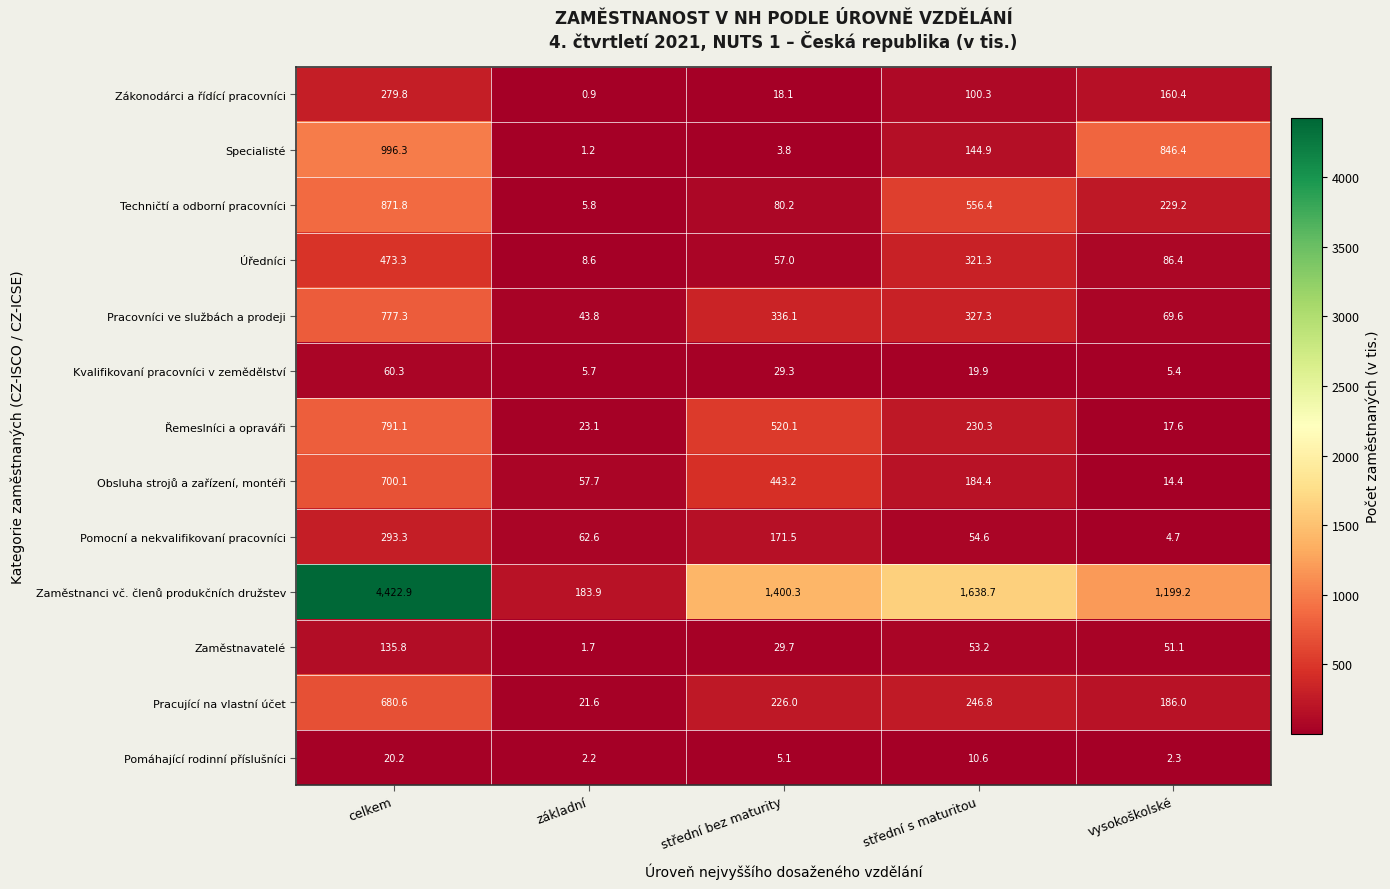

What is the minimum value for Zákonodárci a řídící pracovníci?

0.9